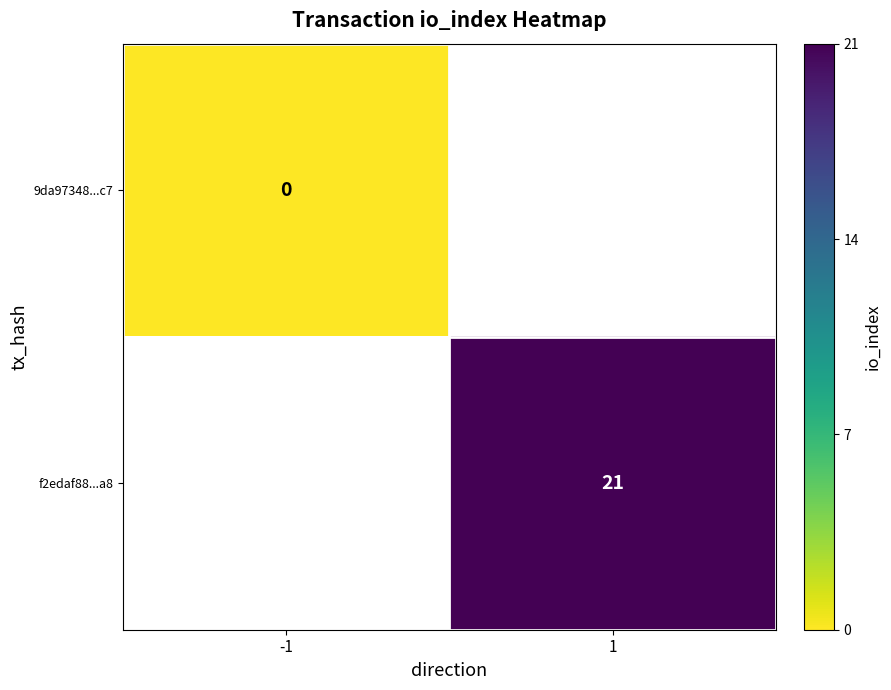

The f2edaf88...a8 series shows 21 at 1. True or false?

True